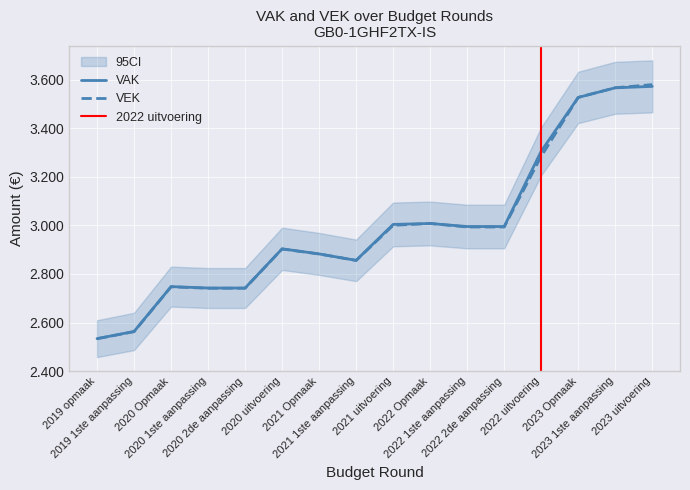

Reading left to right, extract all data points from this chart.

VAK: 2019 opmaak=2533538	2019 1ste aanpassing=2563272	2020 Opmaak=2748000	2020 1ste aanpassing=2742132	2020 2de aanpassing=2742132	2020 uitvoering=2903683	2021 Opmaak=2882541	2021 1ste aanpassing=2856116	2021 uitvoering=3004192	2022 Opmaak=3007953	2022 1ste aanpassing=2995451	2022 2de aanpassing=2995451	2022 uitvoering=3305536	2023 Opmaak=3527242	2023 1ste aanpassing=3566899	2023 uitvoering=3572730
VEK: 2019 opmaak=2533538	2019 1ste aanpassing=2562246	2020 Opmaak=2747164	2020 1ste aanpassing=2741296	2020 2de aanpassing=2741296	2020 uitvoering=2902847	2021 Opmaak=2882541	2021 1ste aanpassing=2855759	2021 uitvoering=3000415	2022 Opmaak=3008101	2022 1ste aanpassing=2993482	2022 2de aanpassing=2993482	2022 uitvoering=3284674	2023 Opmaak=3527390	2023 1ste aanpassing=3567047	2023 uitvoering=3579992